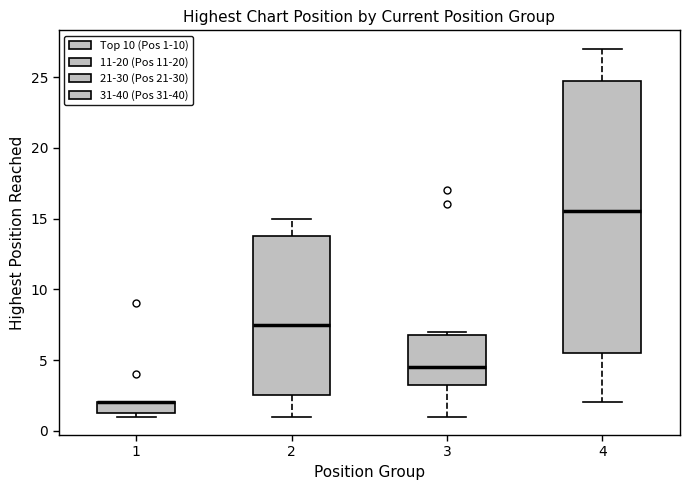

Comparing the boxes themselves (not the whiskers), which one is the tallest?

4